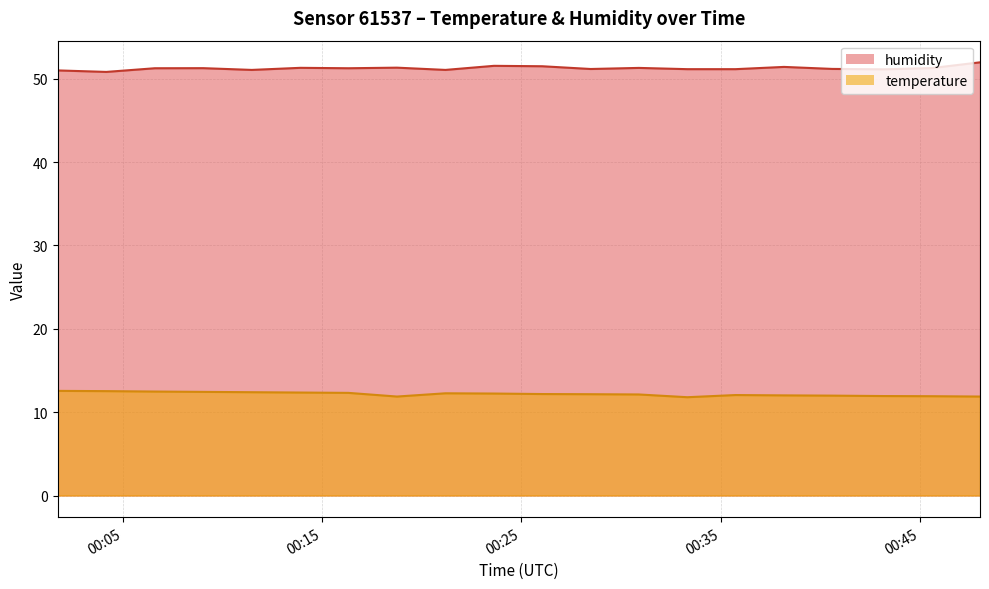

Rank the series at 2023-04-20T00:18:46 from lowest to highest value.

temperature, humidity